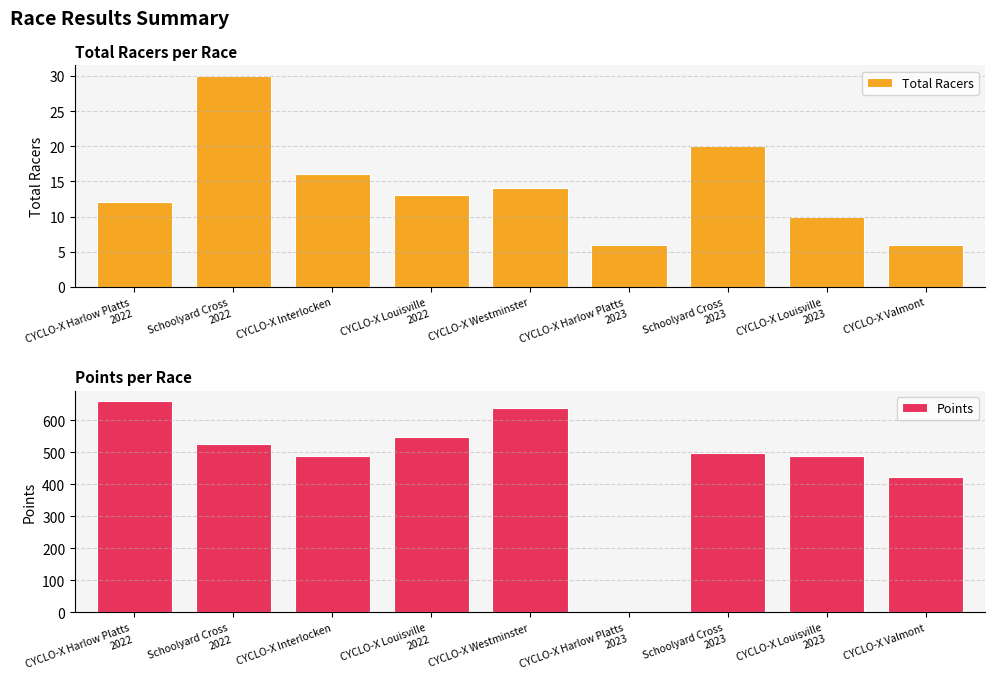

What is the sum of the Total Racers values at CYCLO-X Harlow Platts
2023 and CYCLO-X Harlow Platts
2022?

18